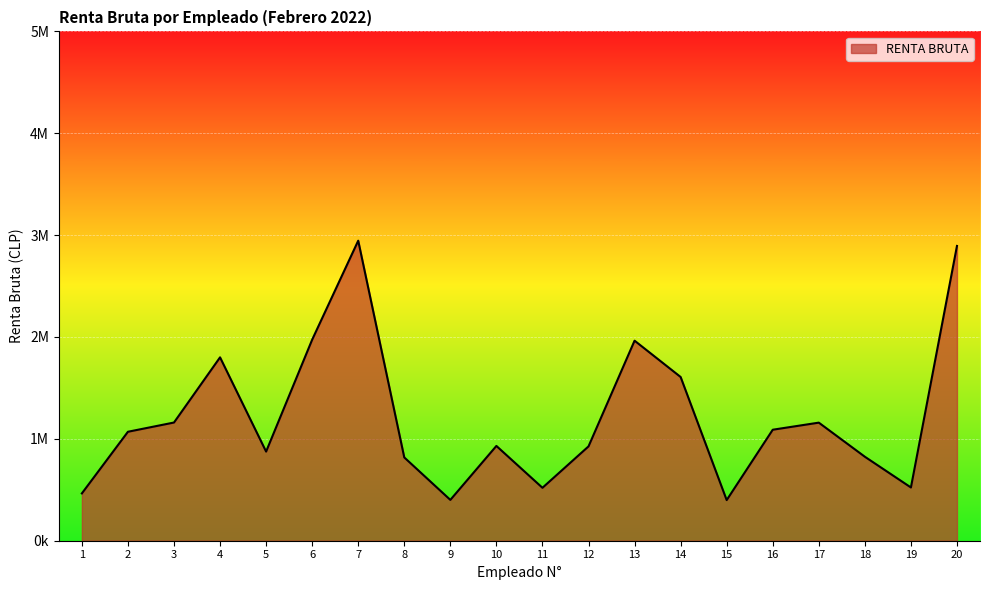

Is this an area chart (filled region under the line)?

Yes